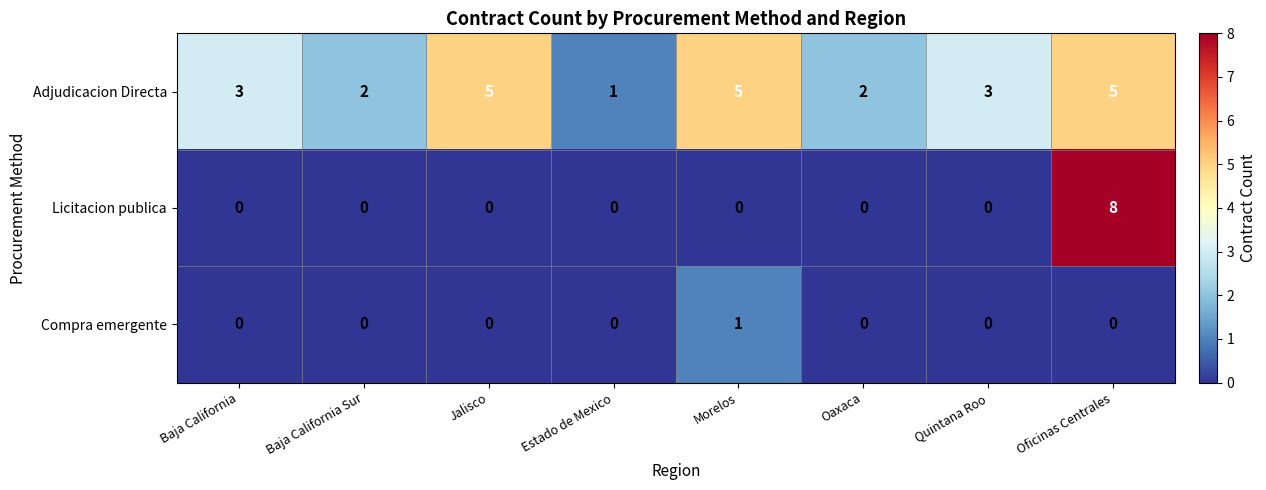

List the series in order of their overall mean, highest first.

Adjudicacion Directa, Licitacion publica, Compra emergente